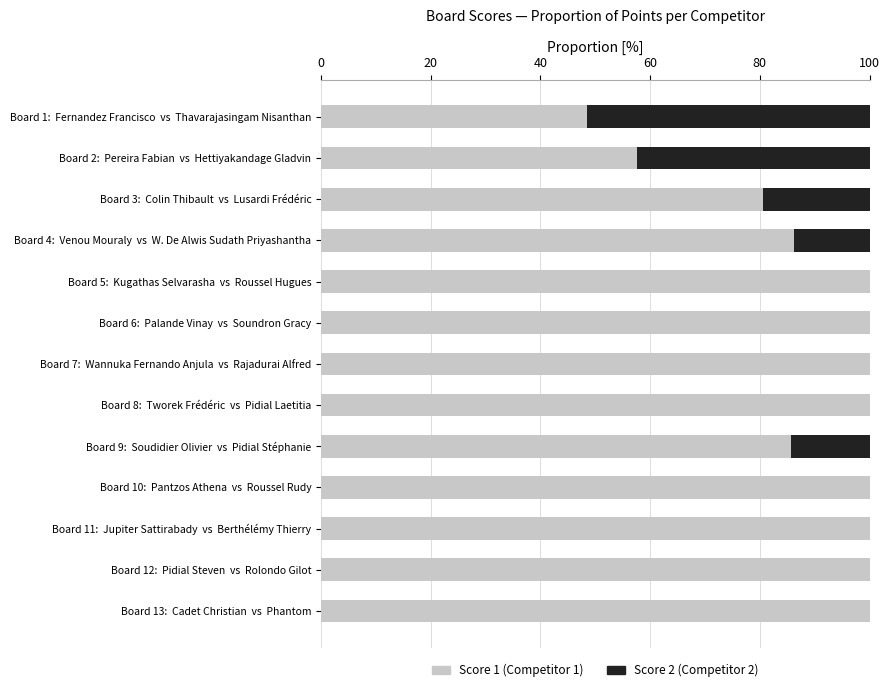

What is the total value across all series at Board 3:  Colin Thibault  vs  Lusardi Frédéric?

100.0